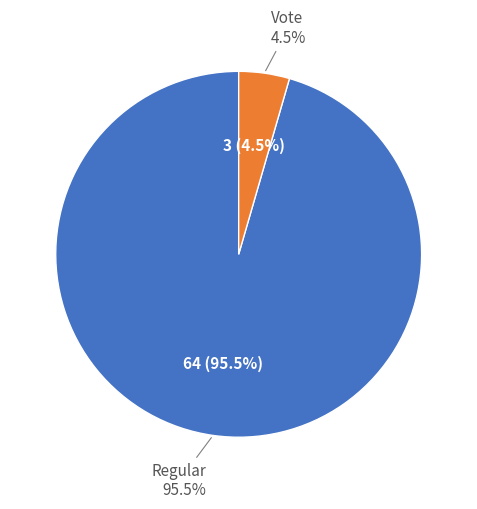

Rank the categories by value from highest to lowest.

Regular, Vote